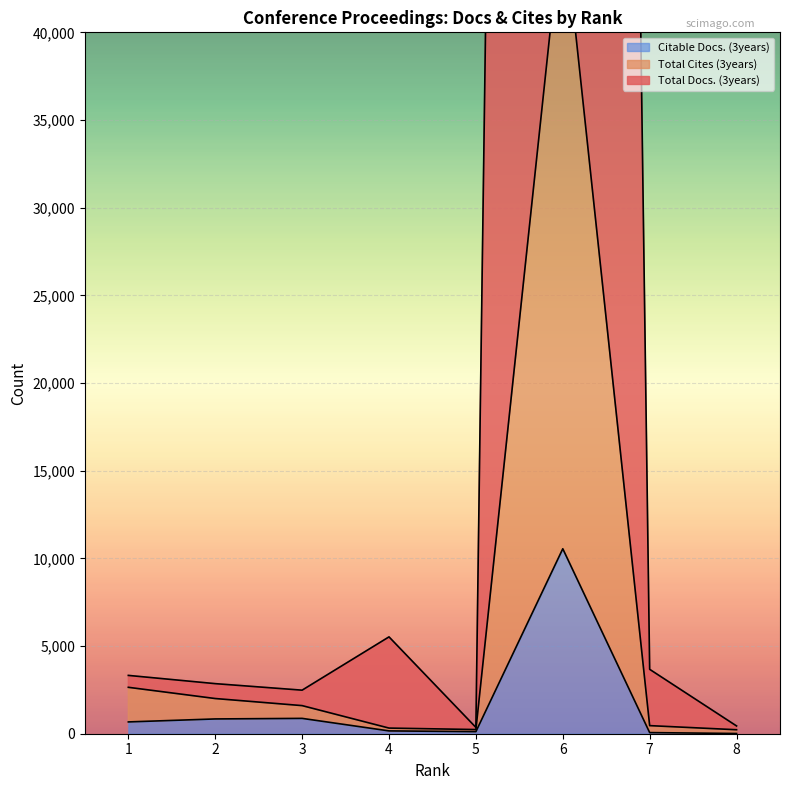

In Total Docs. (3years), how many points are lower than both neighbors (excluding endpoints)?

2